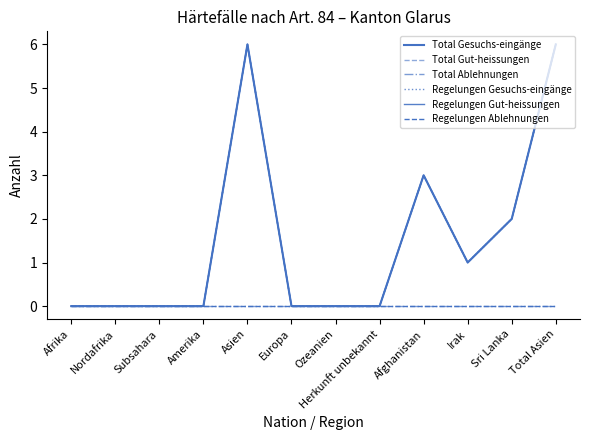

At which category is the sum across all series the highest?

Asien